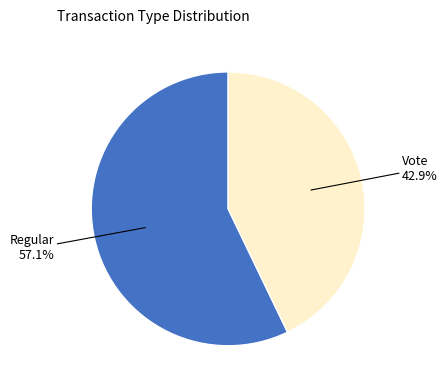

To the nearest percent, what is the difference between the largest and smallest slice percentages?

14%